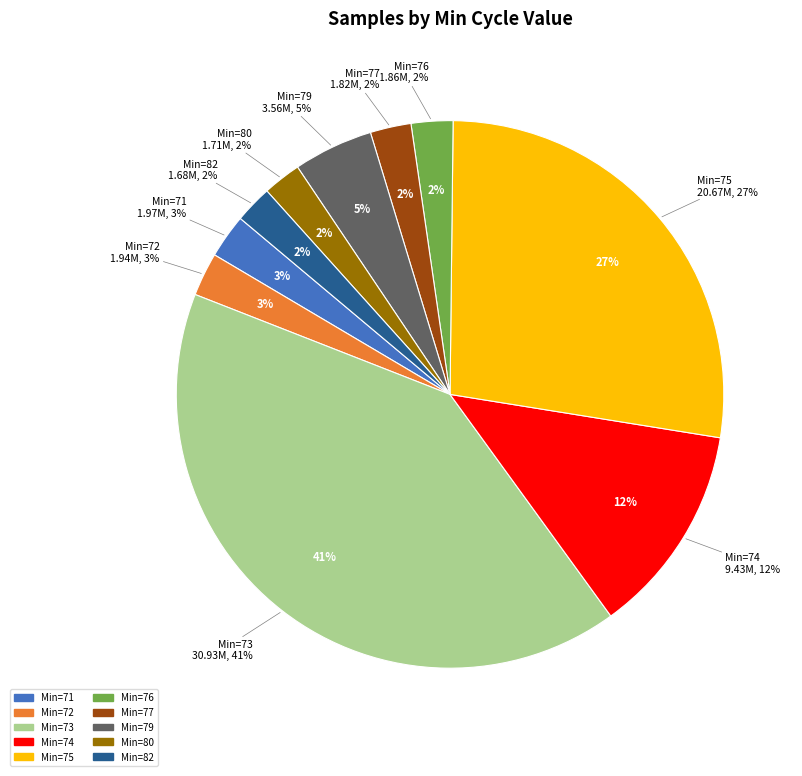

Do 75 and 79 together represent more than half of the pie?

No